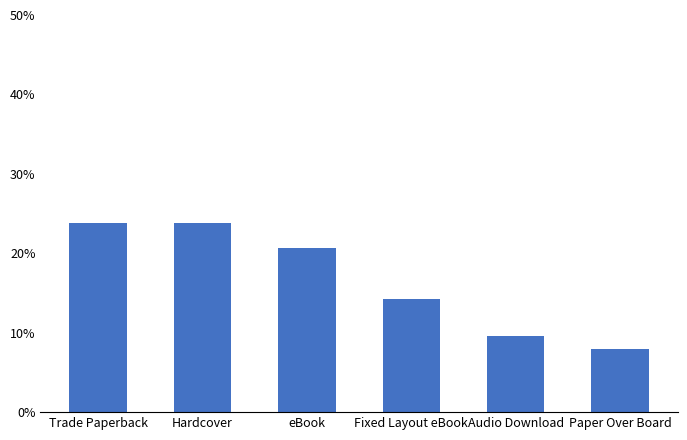

The chart shows a value of 0.3 at Fixed Layout eBook. True or false?

False